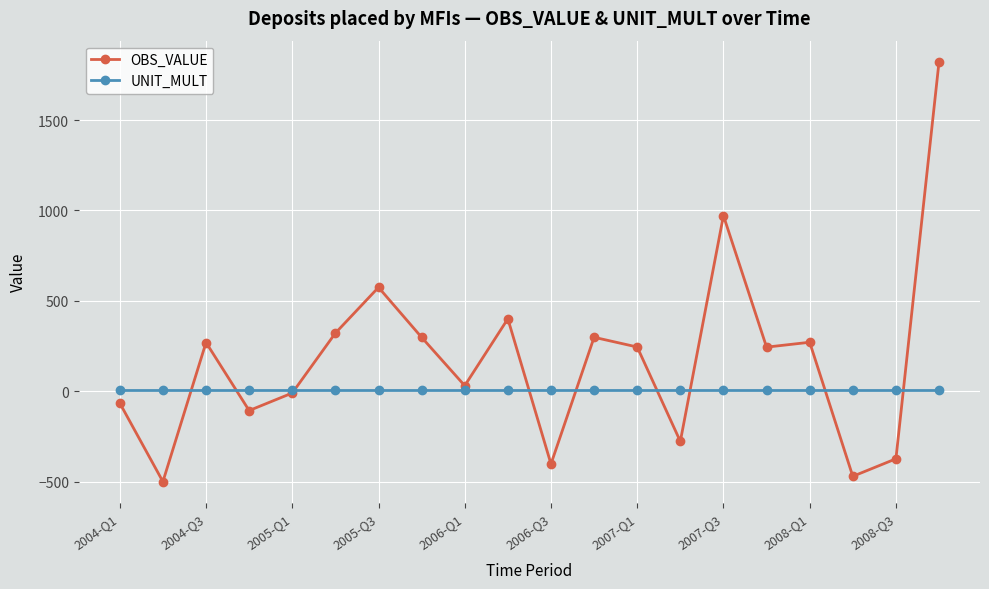

Rank the series by their maximum value, from lowest to highest.

UNIT_MULT, OBS_VALUE